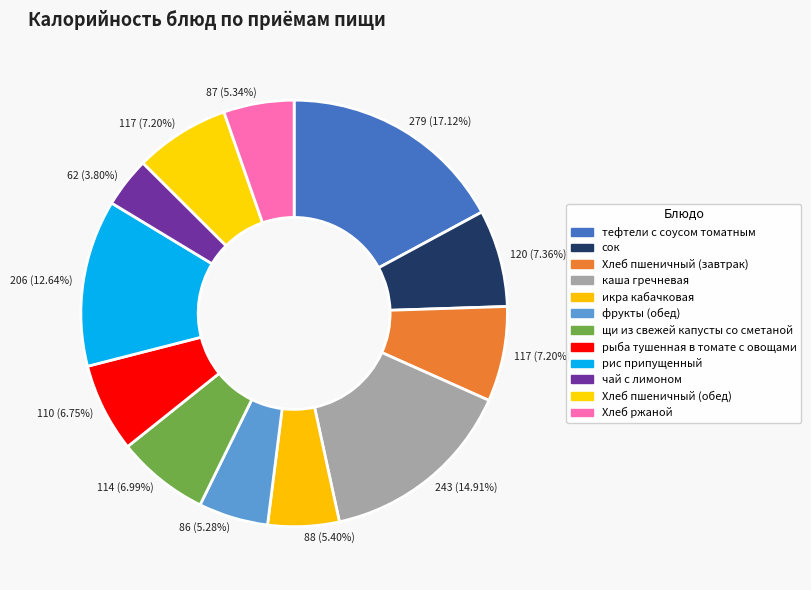

To the nearest percent, what is the difference between the largest and smallest slice percentages?

13%